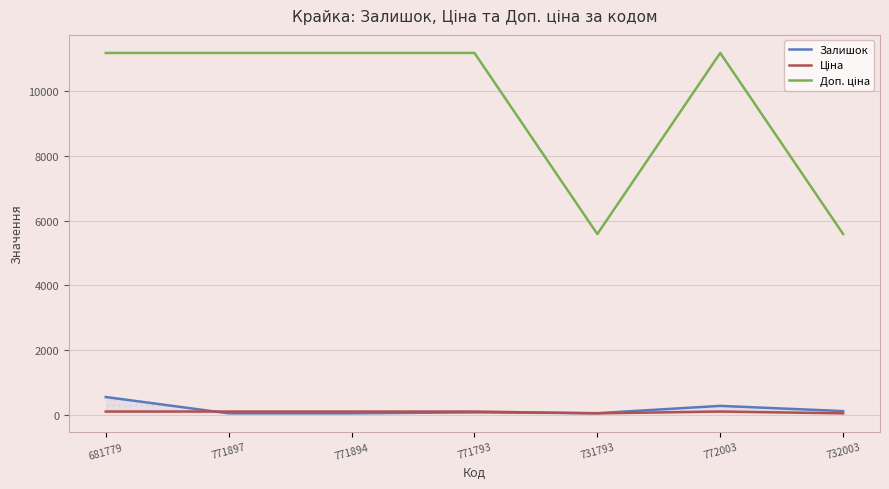

What is the maximum value for Залишок?

559.0